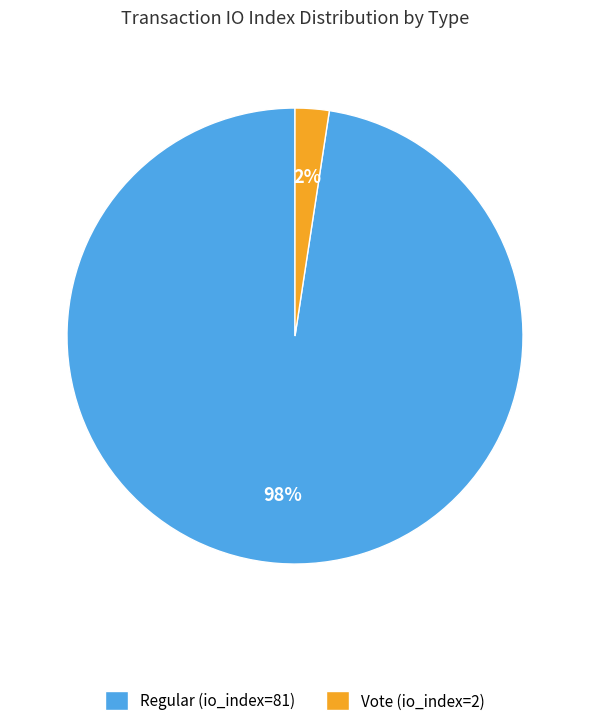

Which category has the smallest portion of the pie?

Vote (io_index=2)